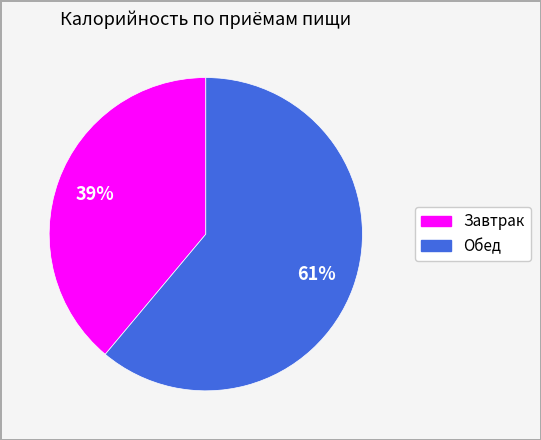

To the nearest percent, what portion does Обед represent?

61%